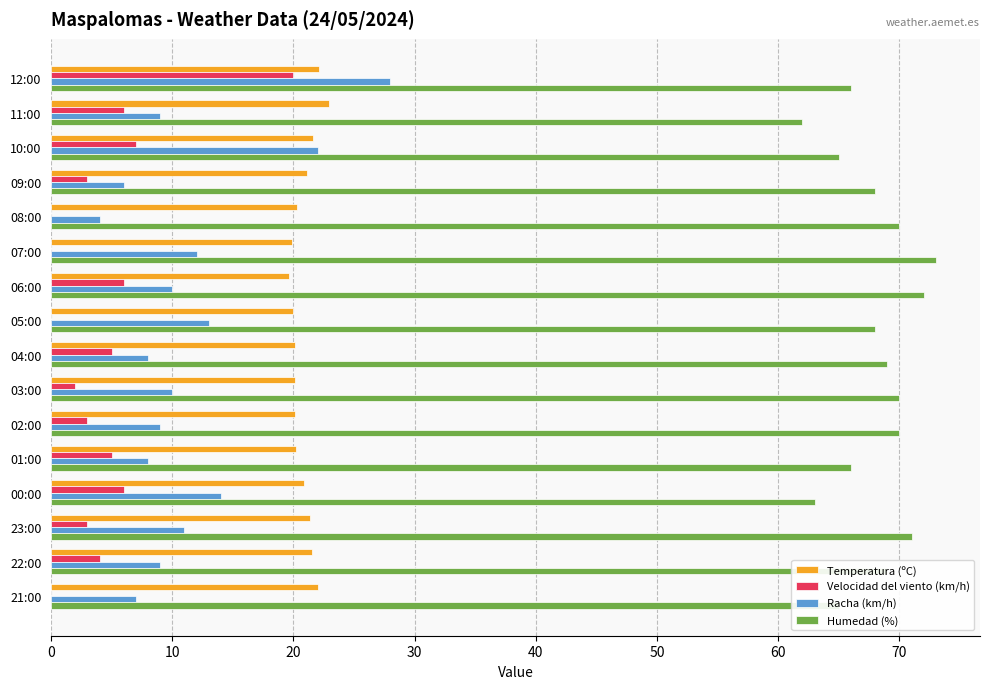

What is the sum of all Velocidad del viento (km/h) values?

70.0